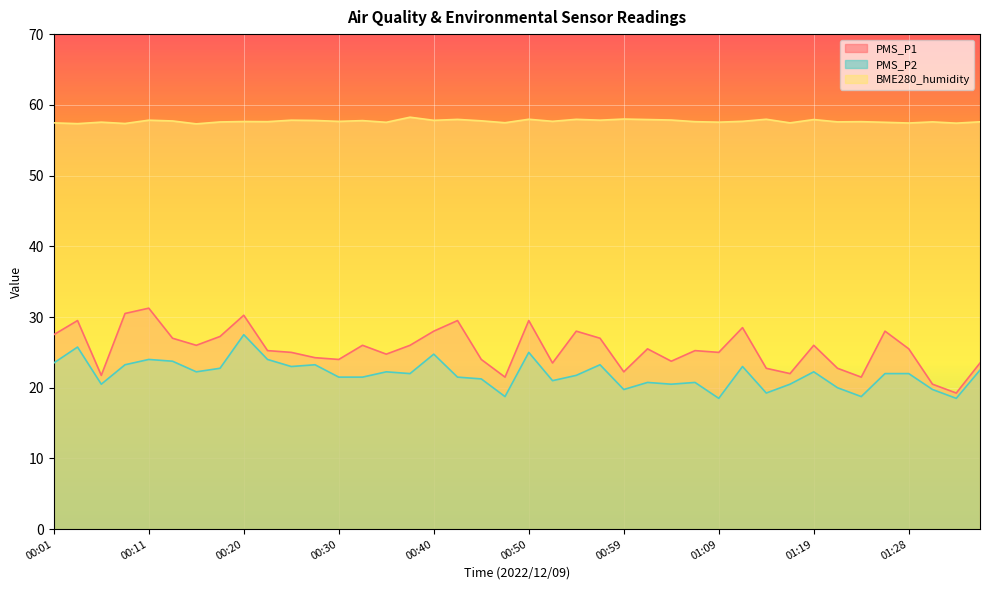

The value of PMS_P1 at 00:23 is 25.2. True or false?

True